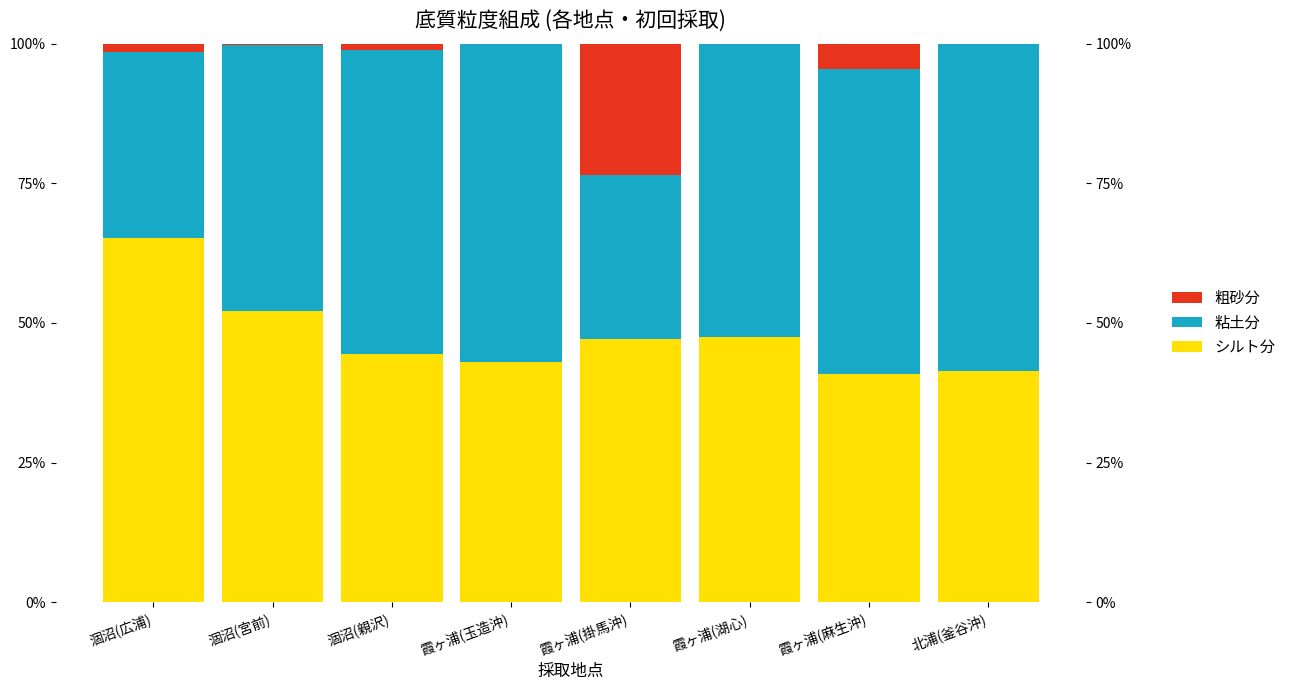

What is the label of the 2nd bar from the right?

霞ヶ浦(麻生沖)